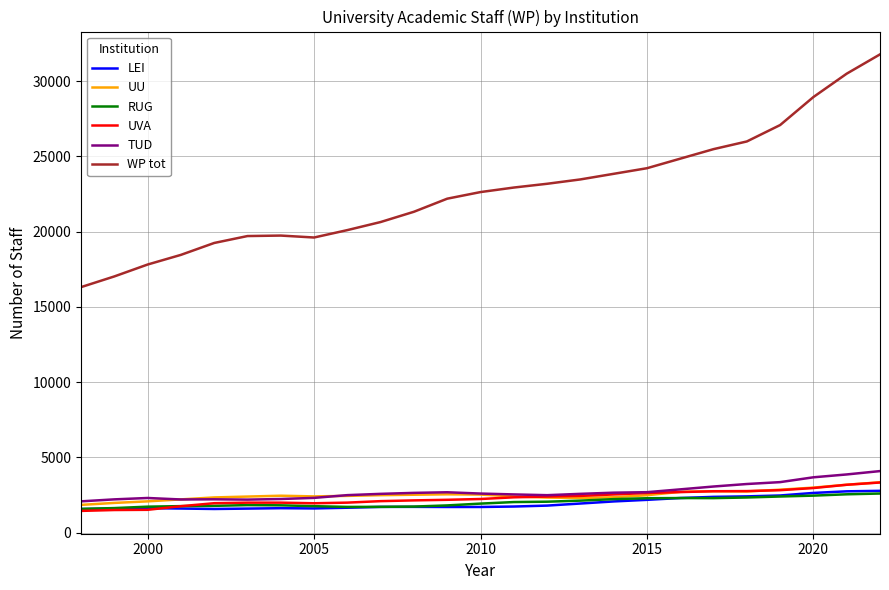

Which series has the largest total across all categories?

WP tot